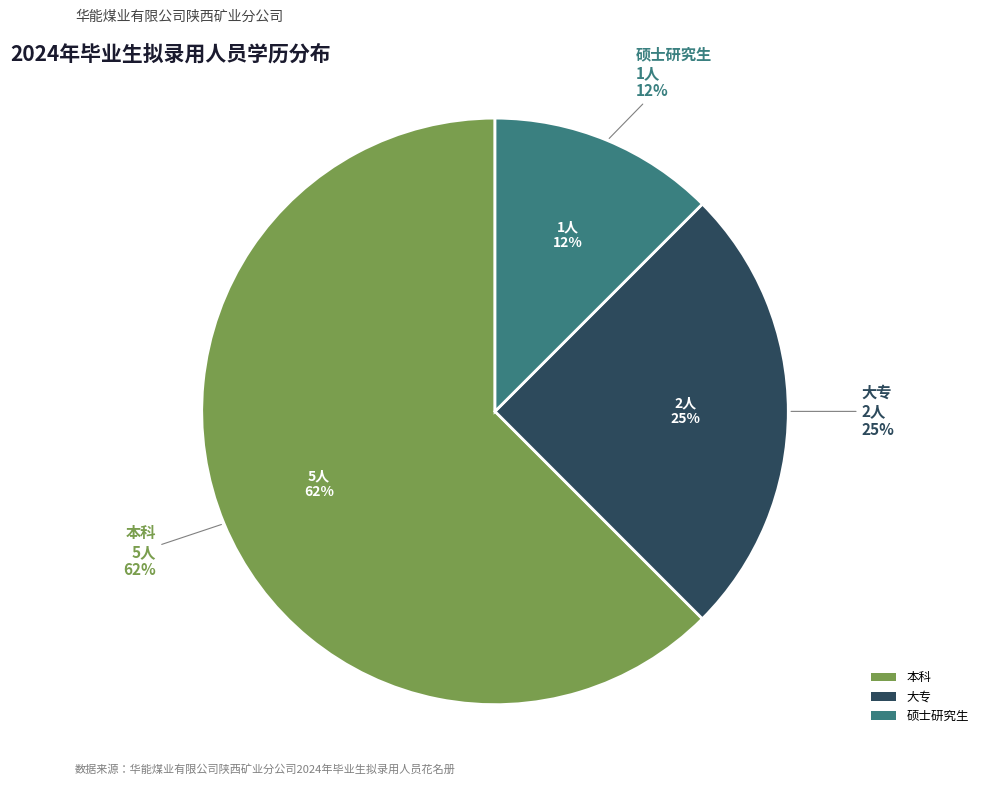

To the nearest percent, what is the average slice percentage?

33%